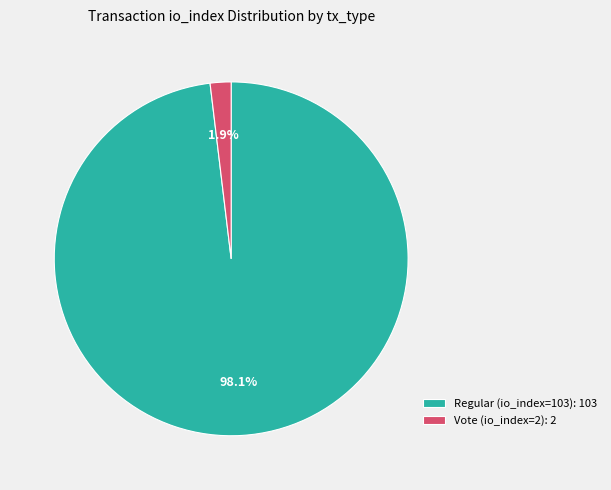

Between Vote (io_index=2) and Regular (io_index=103), which is larger?

Regular (io_index=103)